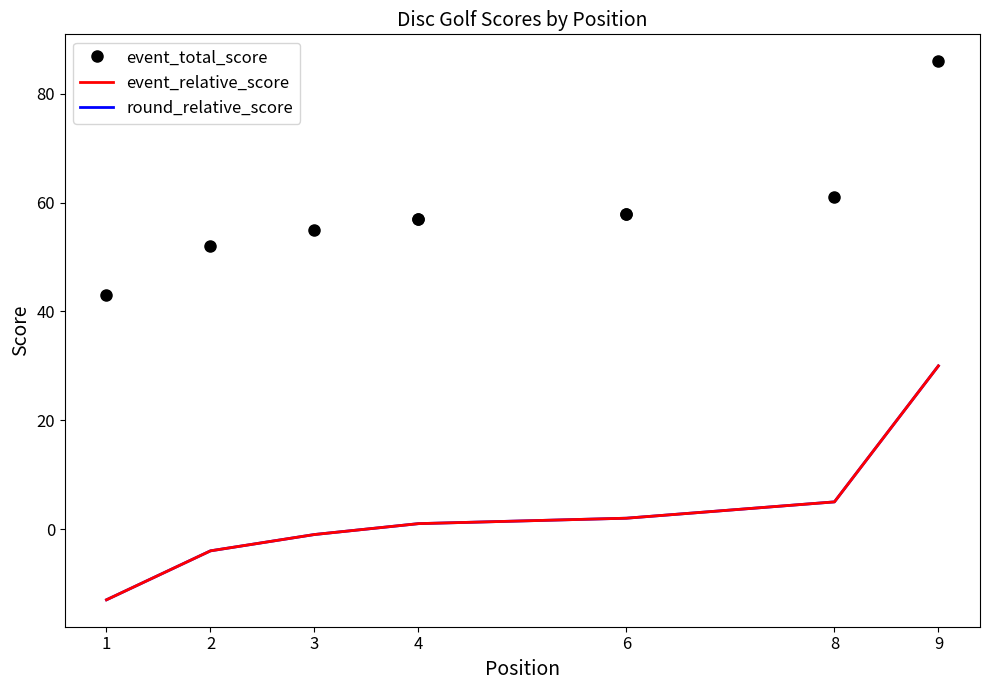

The value of event_total_score at 1 is 75. True or false?

False